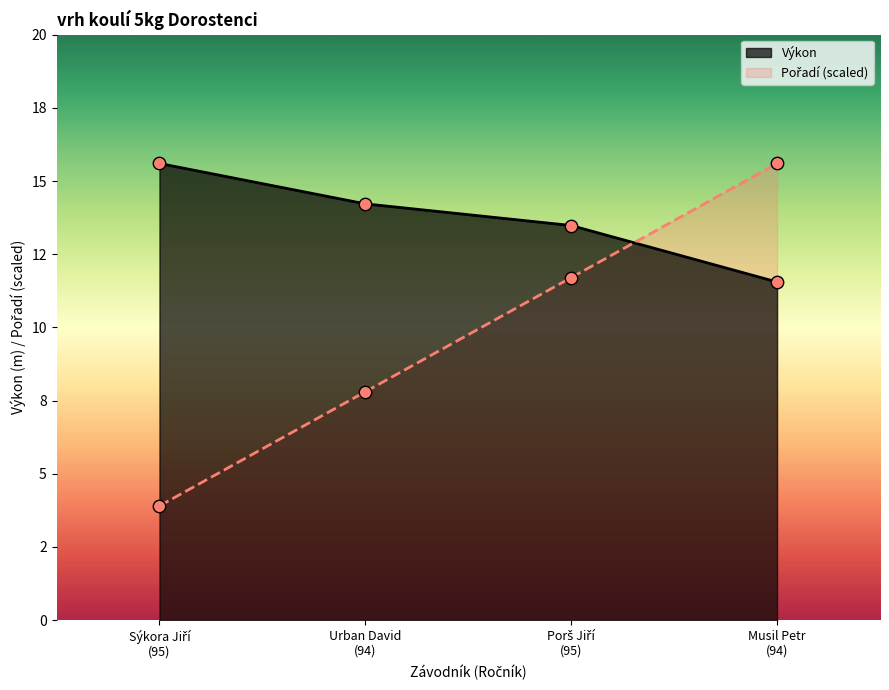

Is the value of Výkon at 95 greater than the value of Pořadí at 95?

Yes